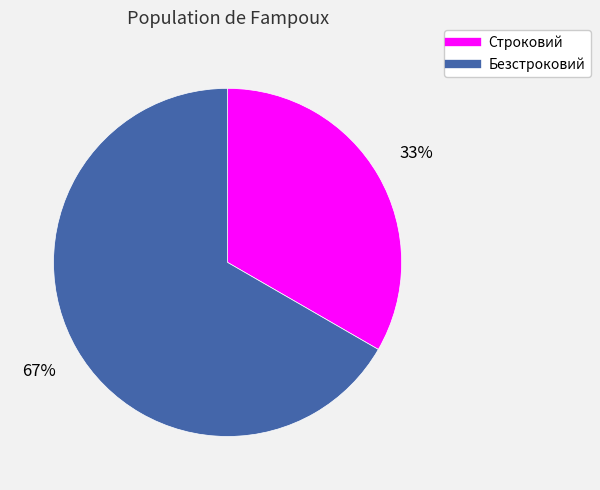

What is the smallest slice in the pie chart?

Строковий